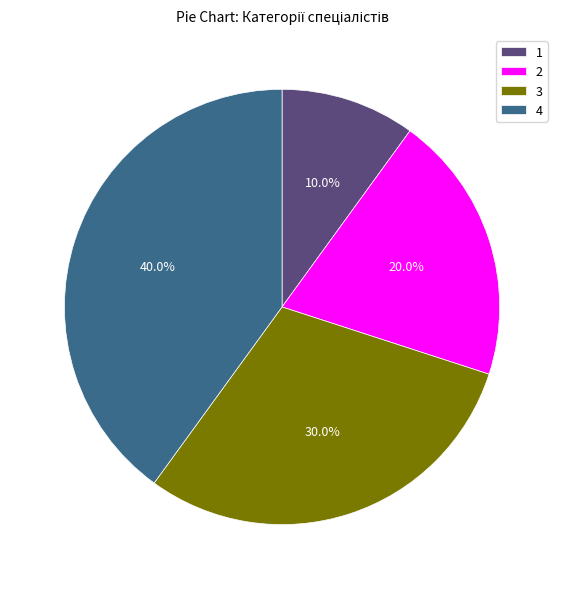

Count the number of slices in the pie.

4